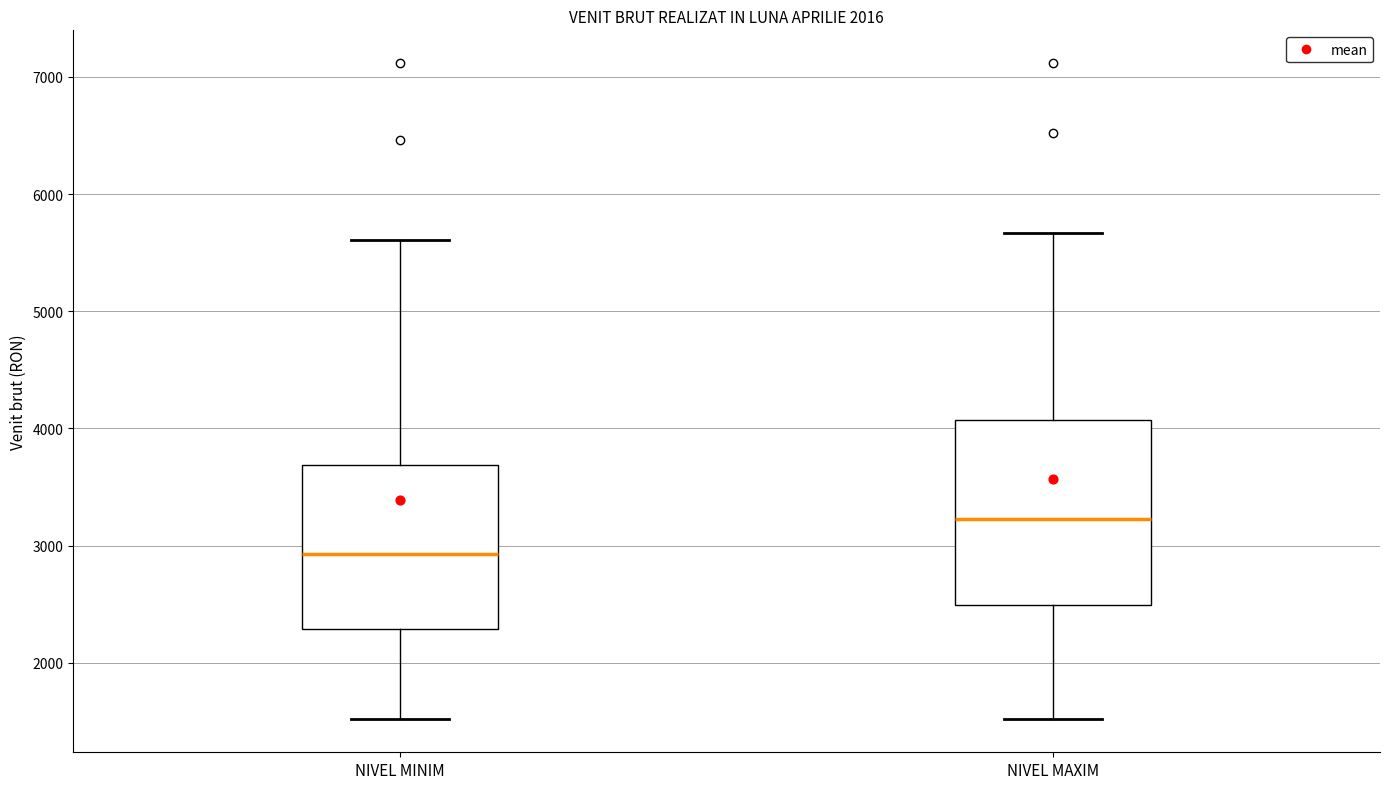

Comparing the boxes themselves (not the whiskers), which one is the tallest?

NIVEL MAXIM